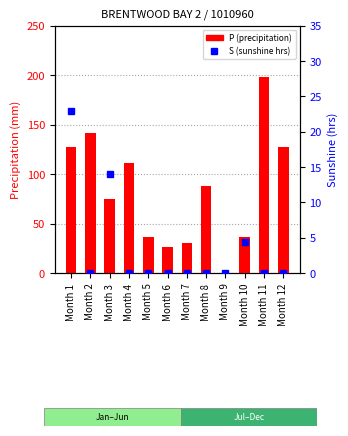

List the labels in order of P value, smallest first.

Month 9, Month 6, Month 7, Month 5, Month 10, Month 3, Month 8, Month 4, Month 12, Month 1, Month 2, Month 11